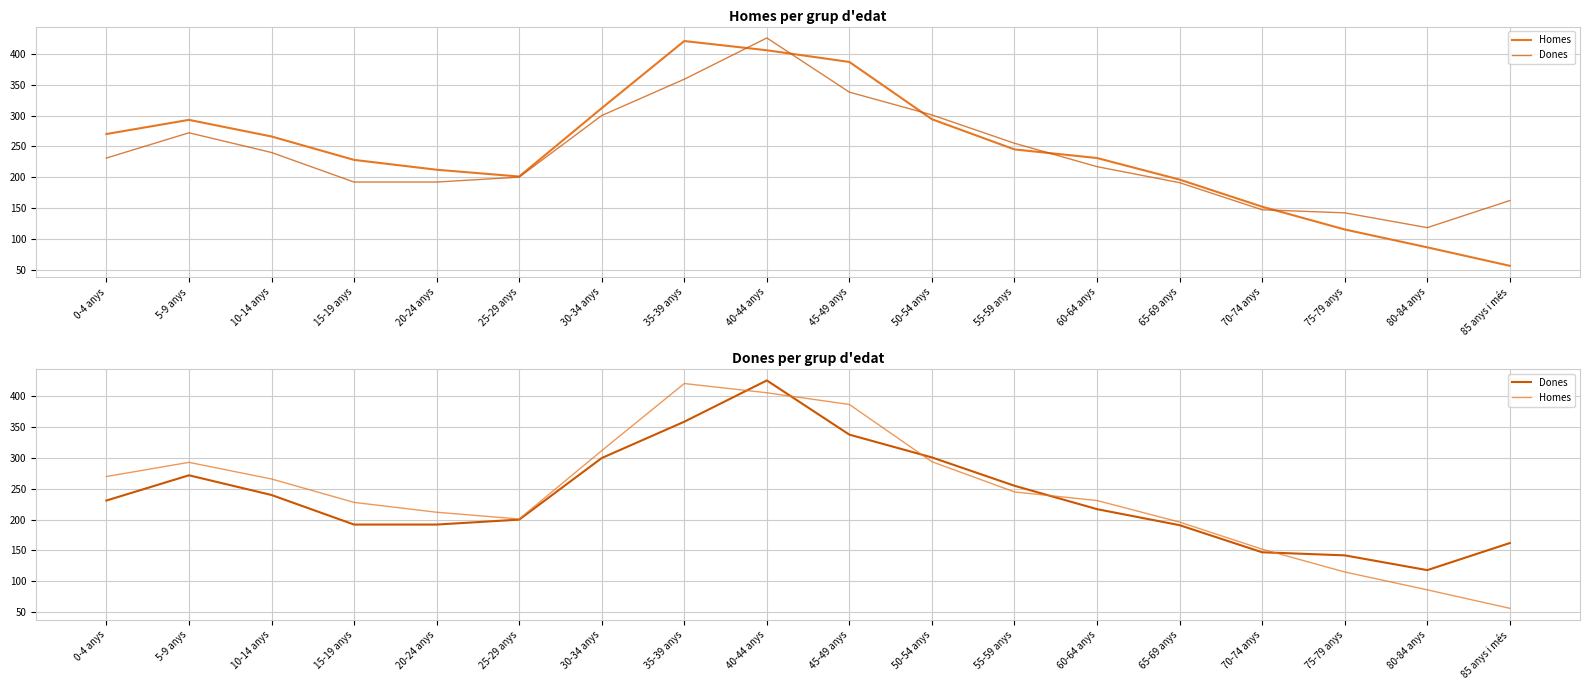

Where do Dones and Homes first cross each other?

35-39 anys and 40-44 anys